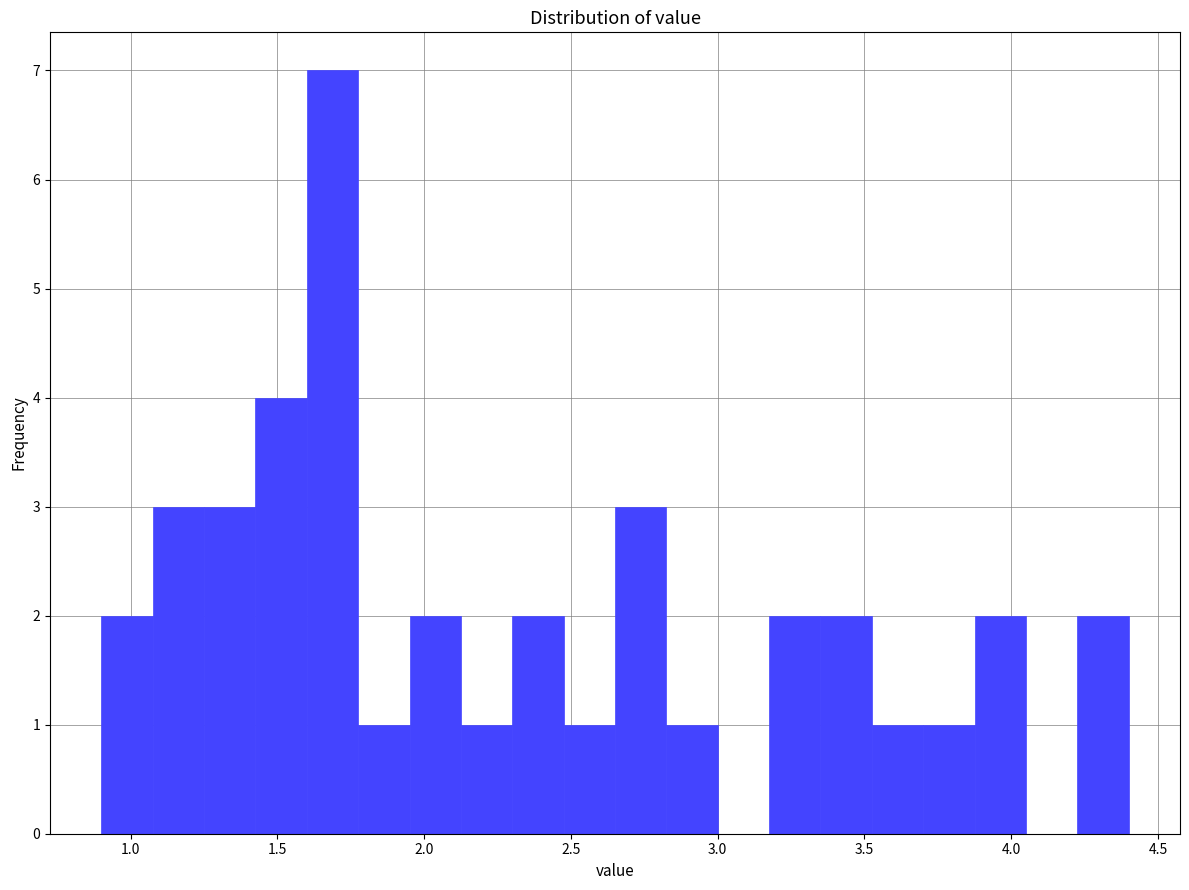

Read against the x-axis, roughly where is the centre of the tallest bar?

1.70